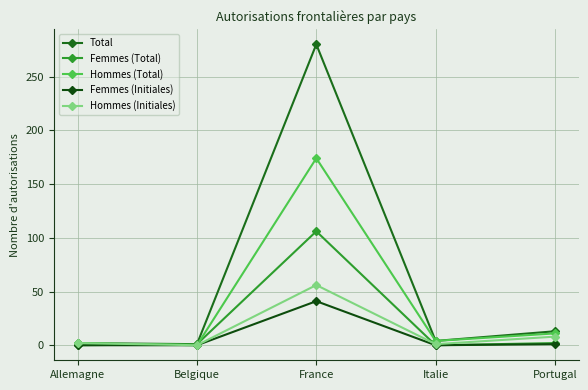

What is the maximum value for Femmes (Initiales)?

41